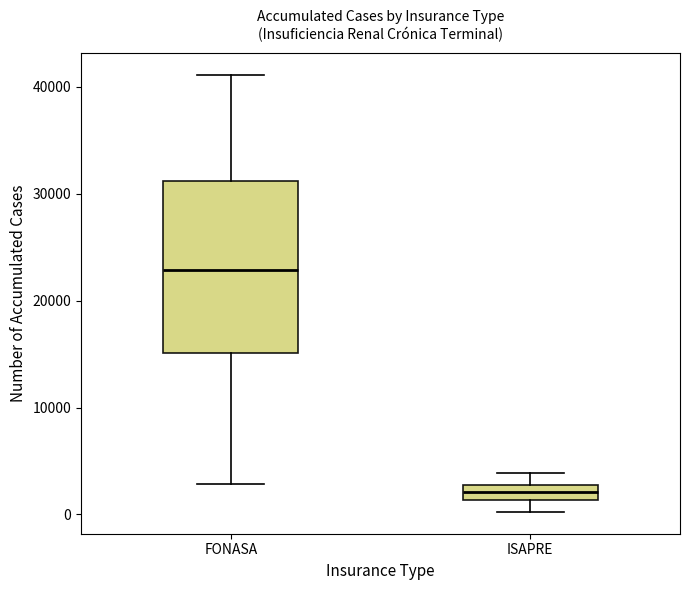

Which box's median line is the lowest?

ISAPRE